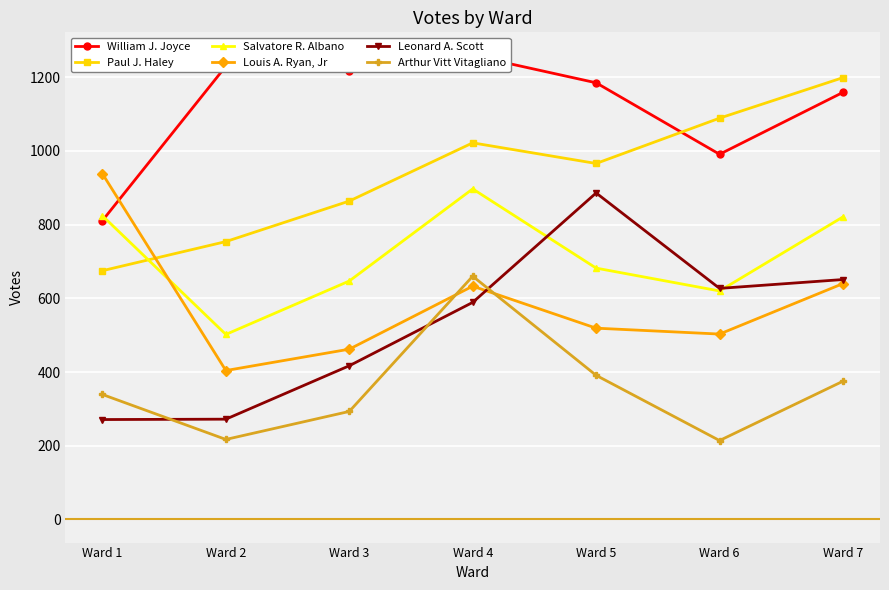

At which category is the sum across all series the highest?

Ward 4